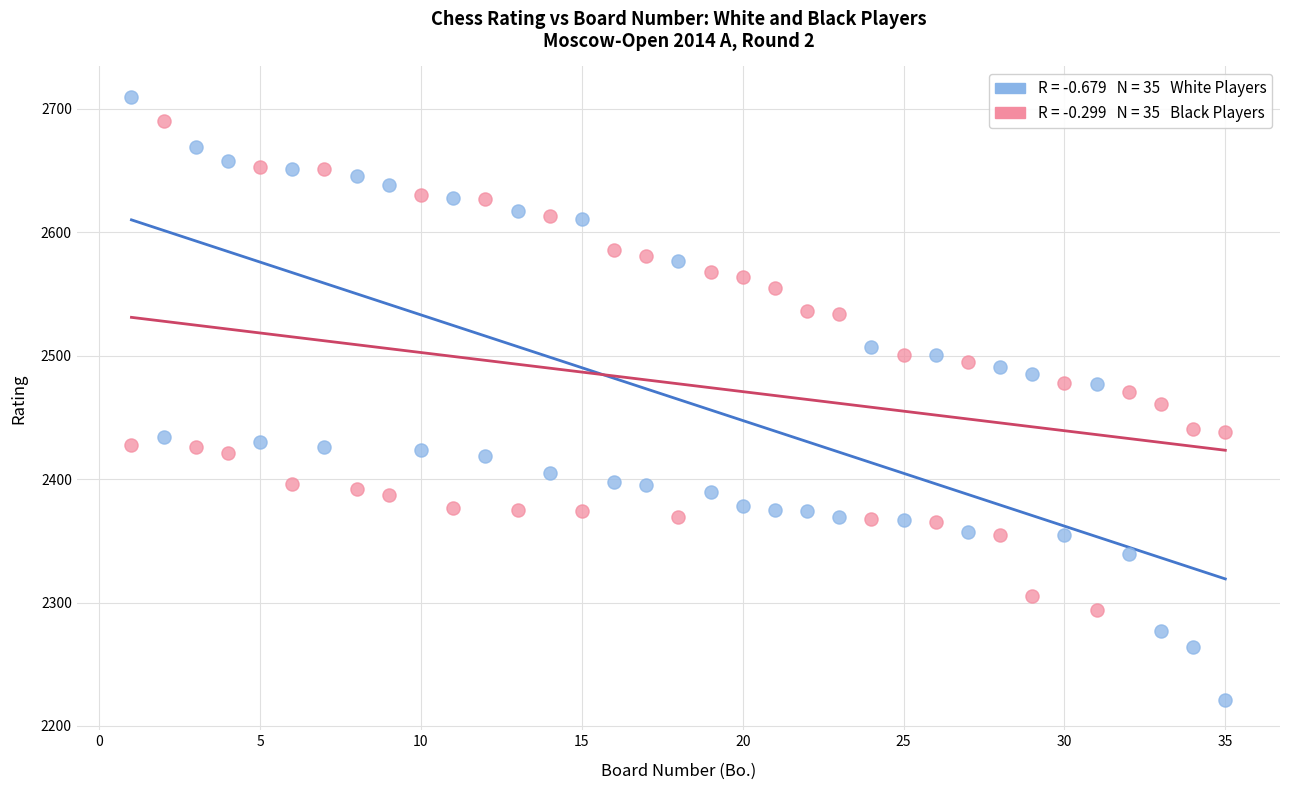

Across all data points, what is the range of X values (max minus min)?

34